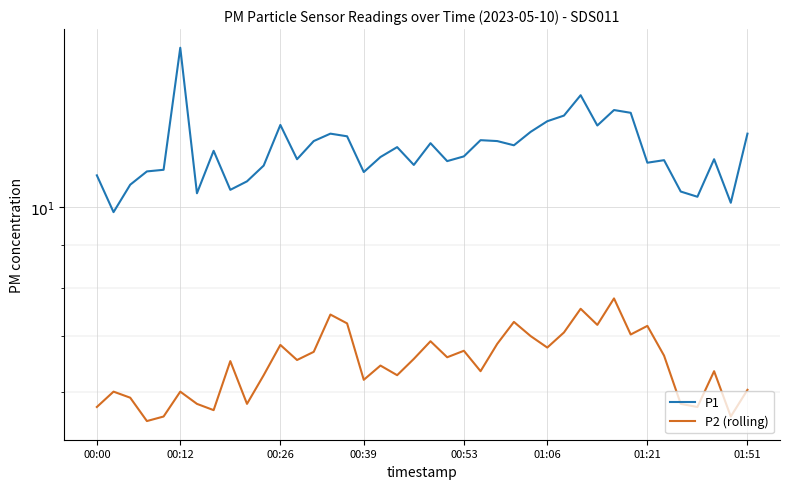

What are all the series names shown in the legend?

P1, P2 (rolling)